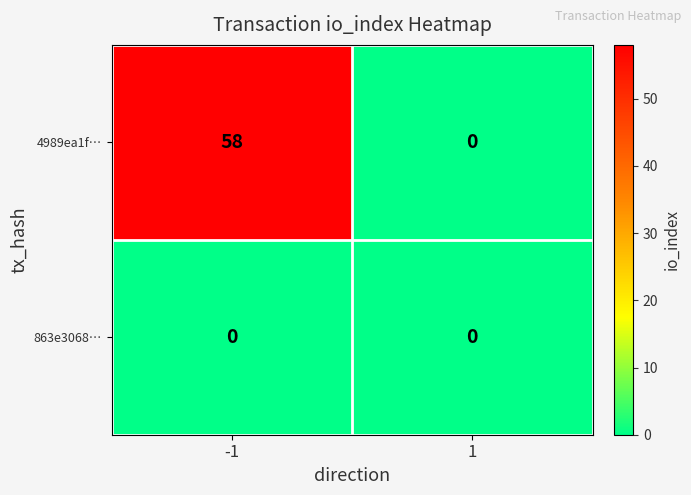

Which series has the largest total across all categories?

4989ea1f…